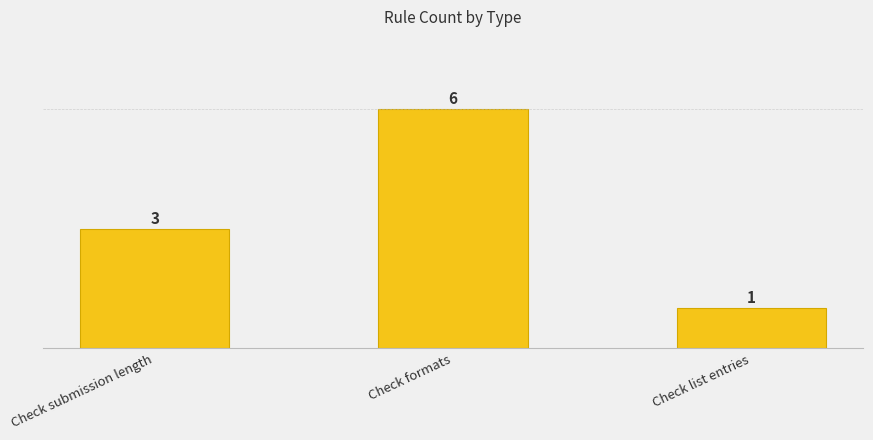

List the labels in order of value, largest first.

Check formats, Check submission length, Check list entries